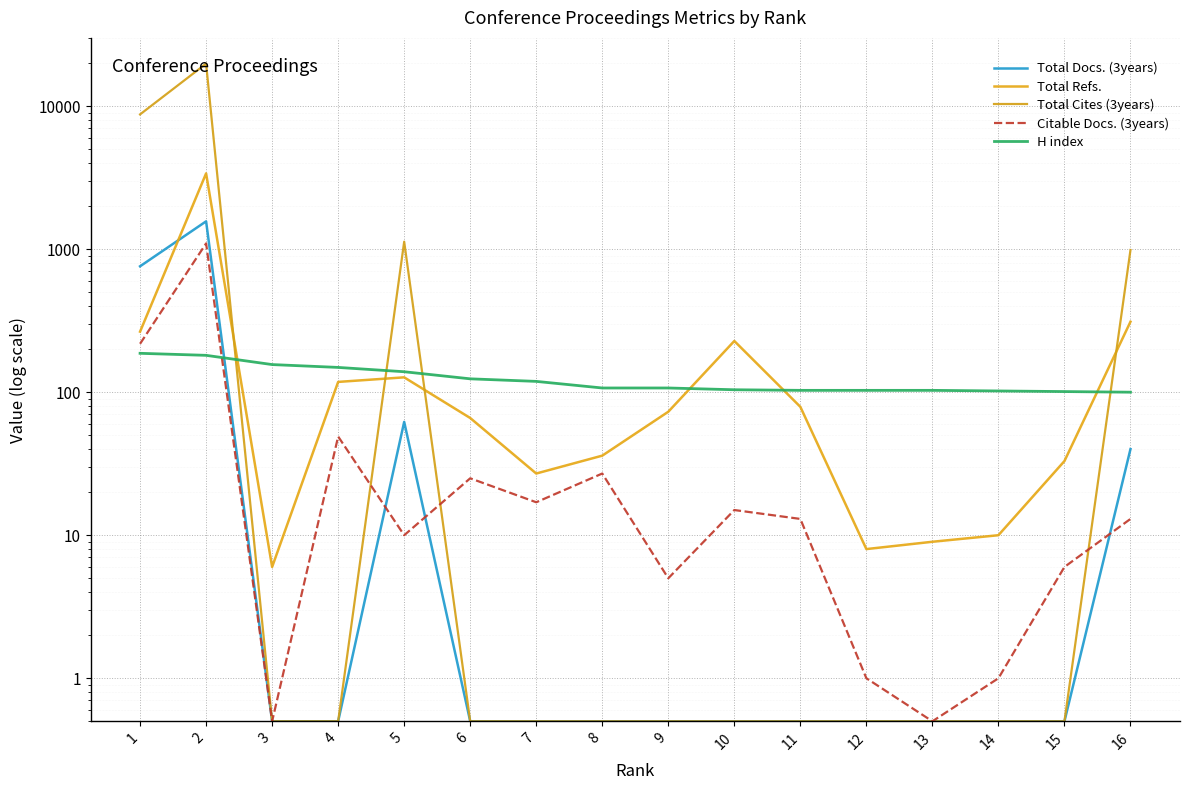

Does the chart display data point markers on the line(s)?

No